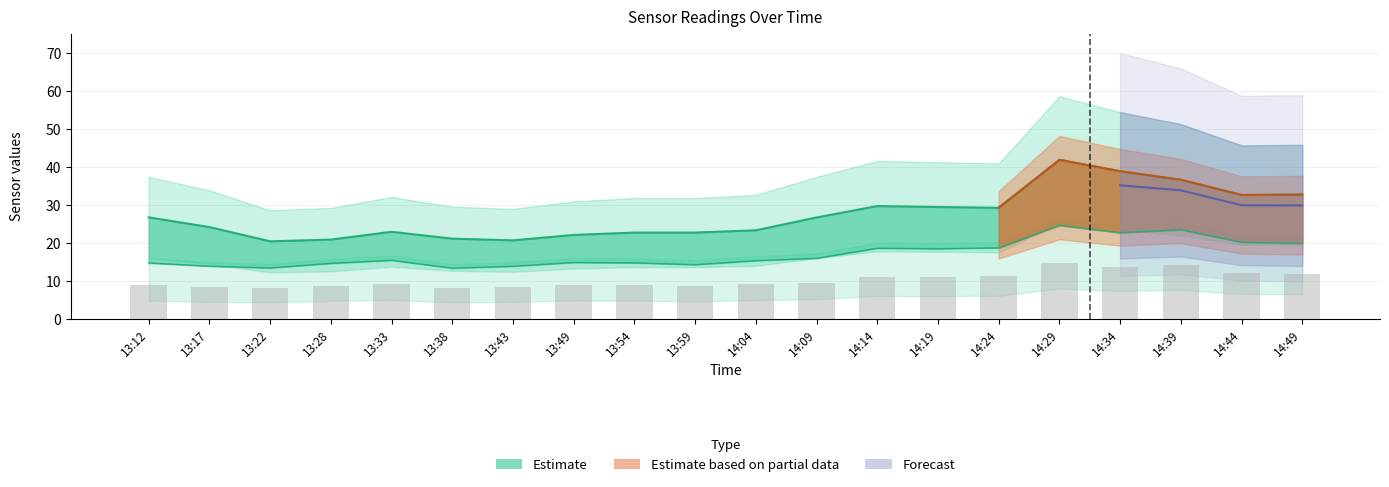

Which has a higher value, 13:28 or 14:44?

14:44